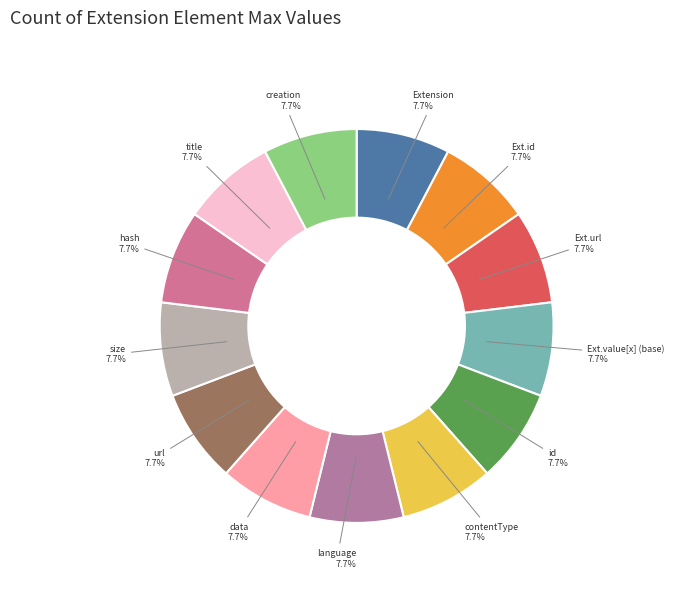

Is there a majority slice in this chart?

No